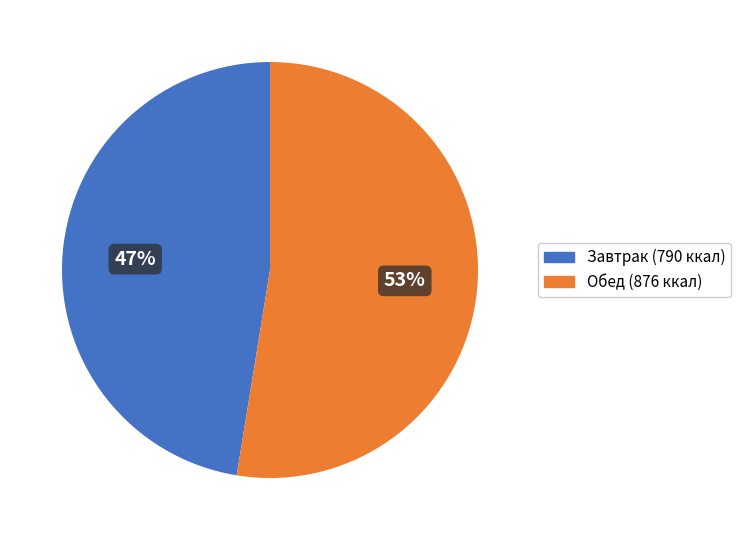

How many segments does this pie chart have?

2